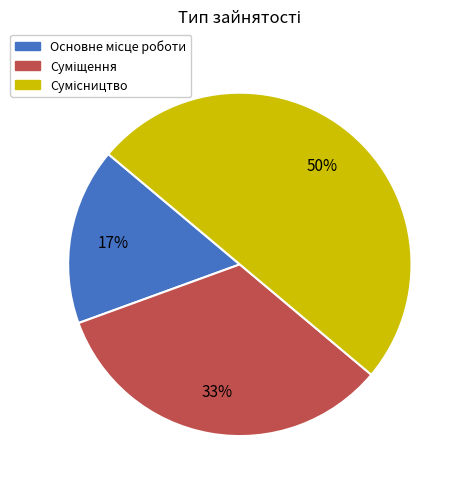

To the nearest percent, what is the average slice percentage?

33%